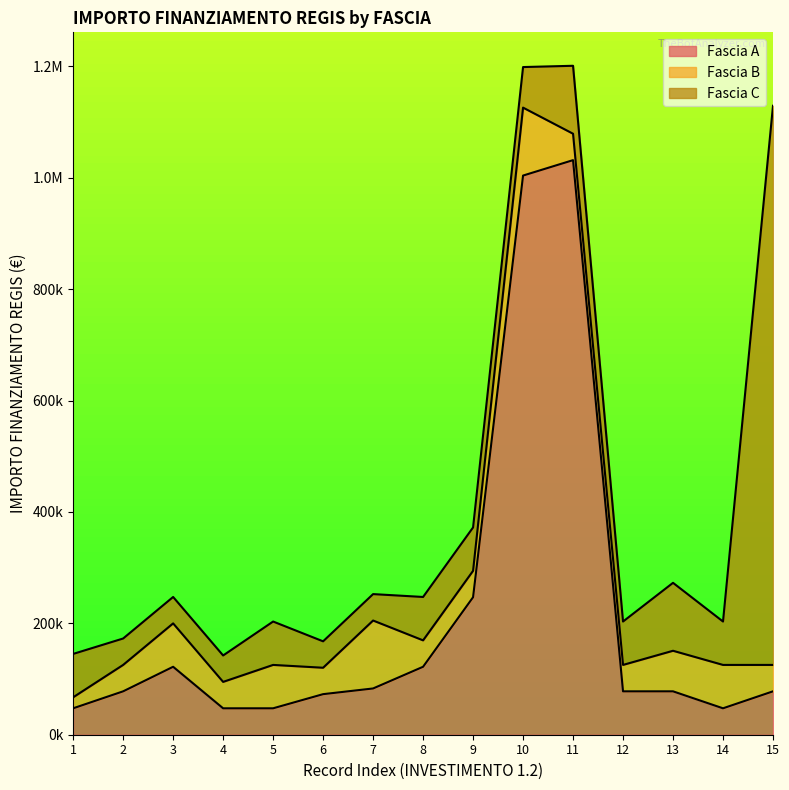

What is the value of the 4th point from the left?

47427